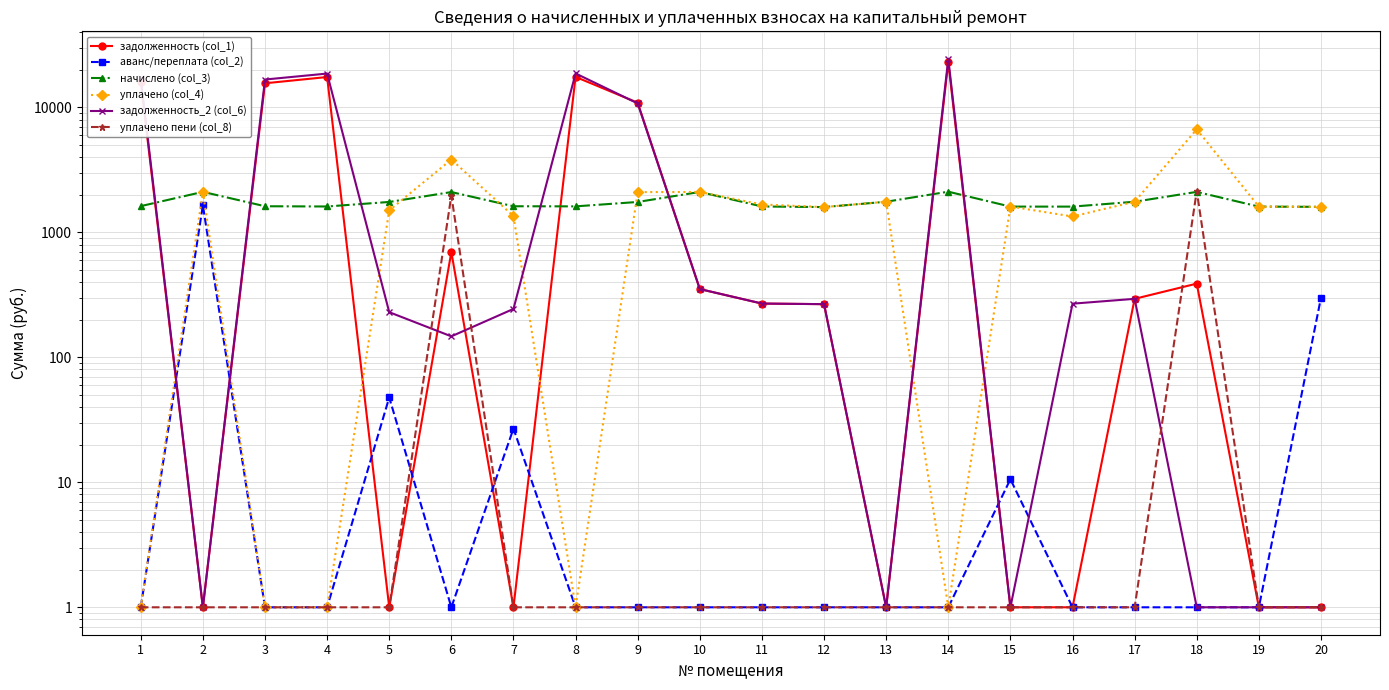

At which category does задолженность_2 (col_6) reach its first local peak?

4